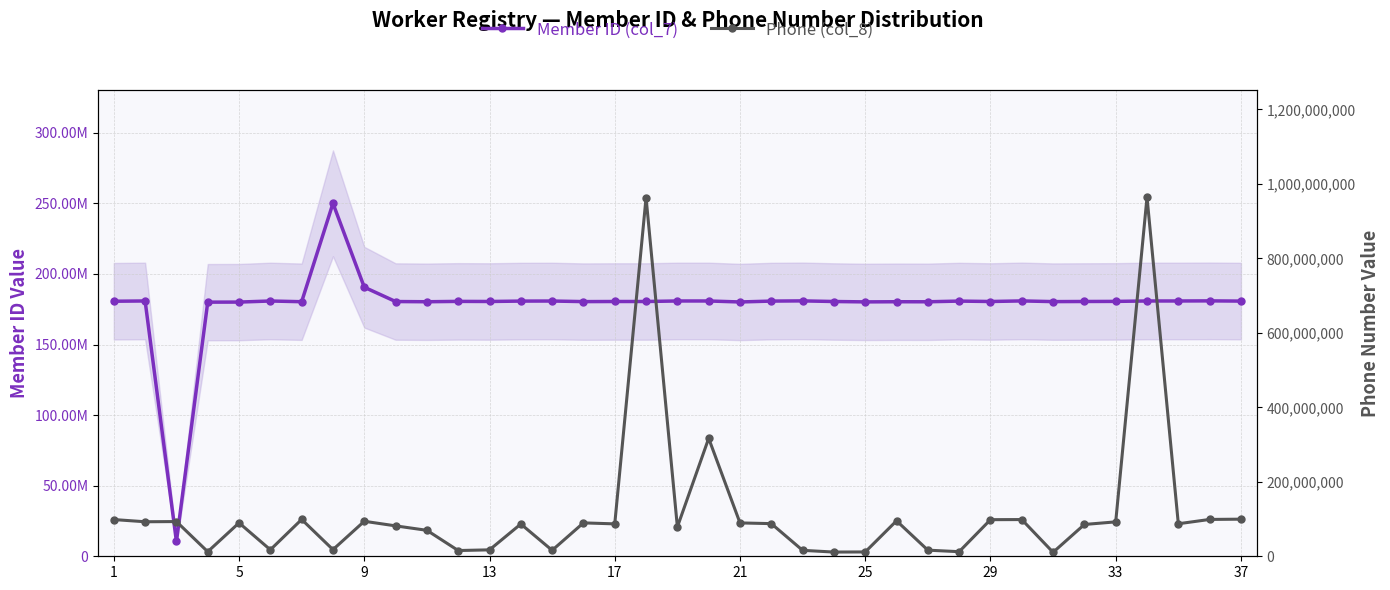

Which series has the largest range (max minus min)?

Phone (col_8)